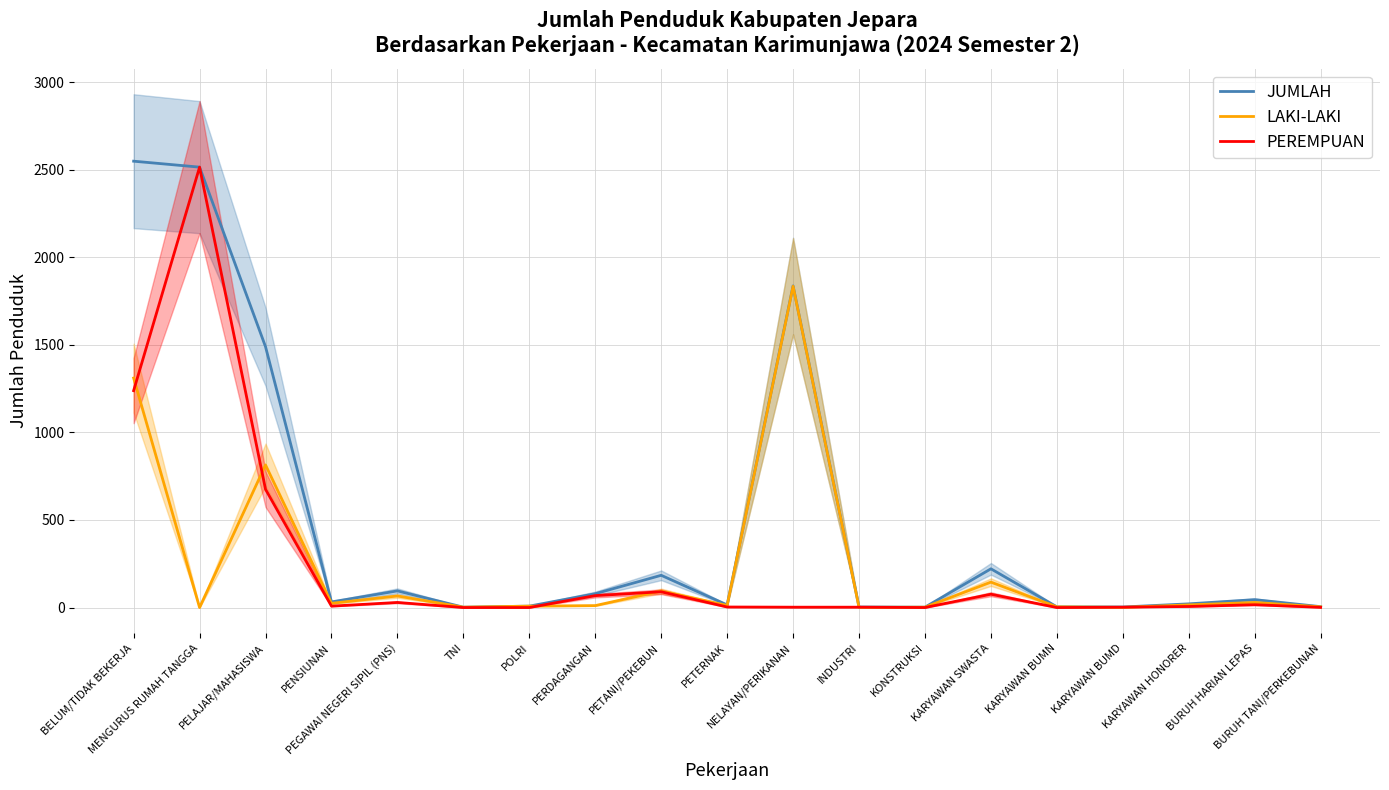

What is the highest value of the JUMLAH series?

2548